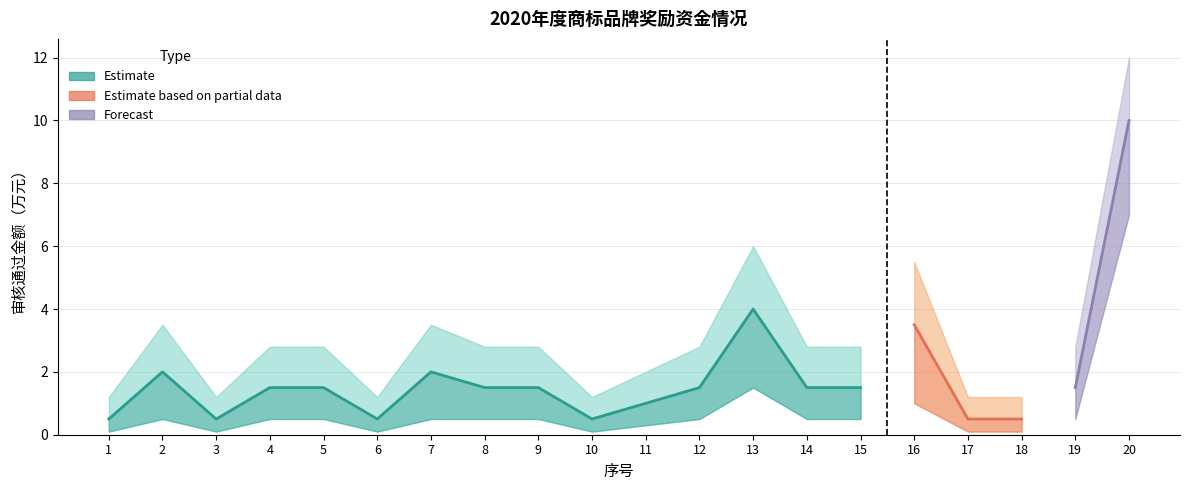

Which category has the highest value across all series?

20